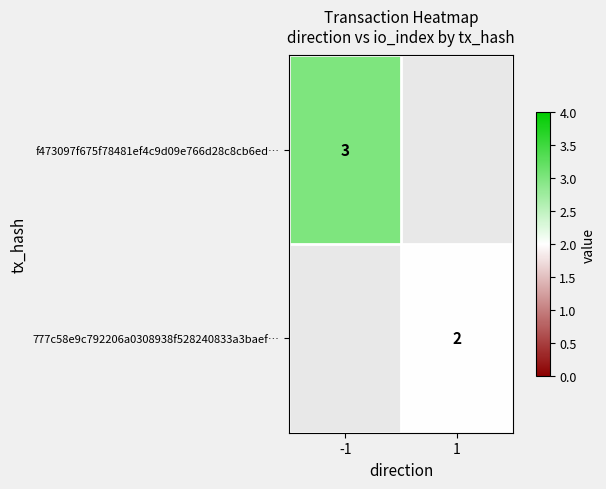

At how many categories does at least one series exceed 2?

1